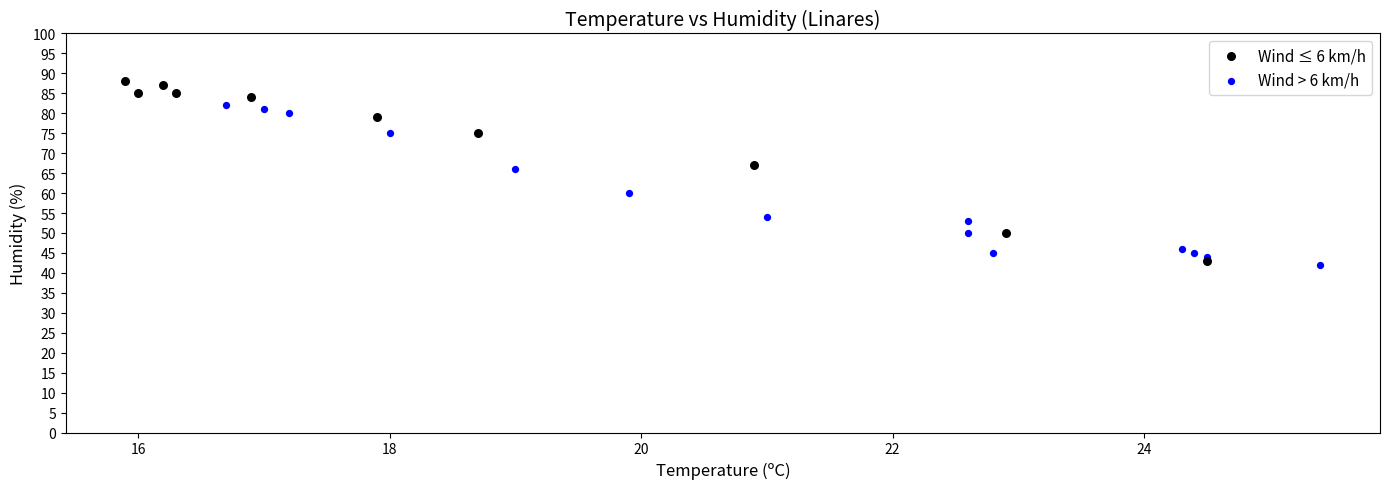

Which series reaches the minimum Y coordinate?

Wind > 6 km/h